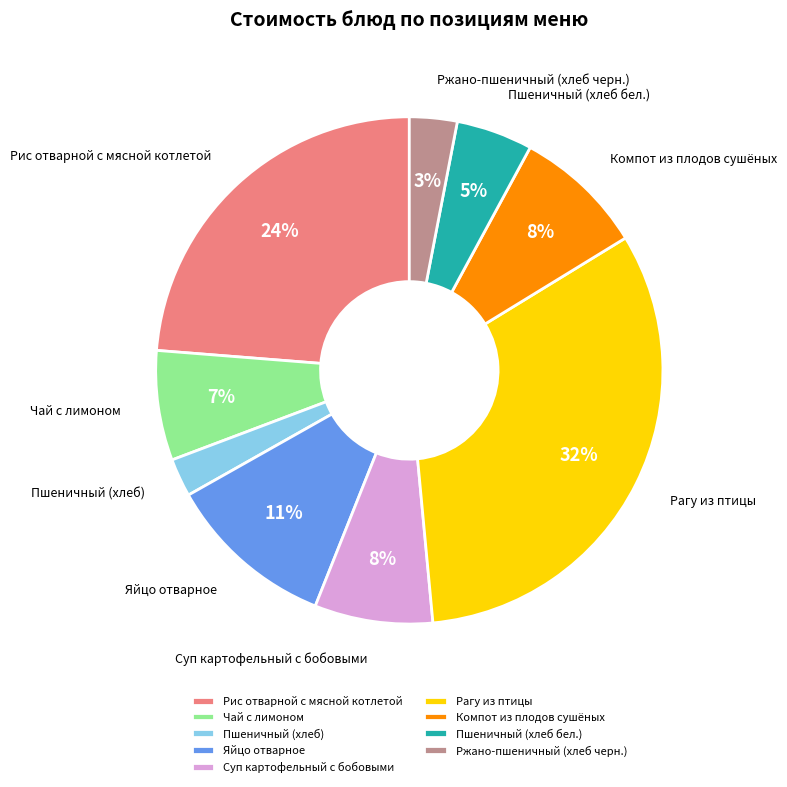

The Суп картофельный с бобовыми slice represents 8% of the pie. True or false?

True